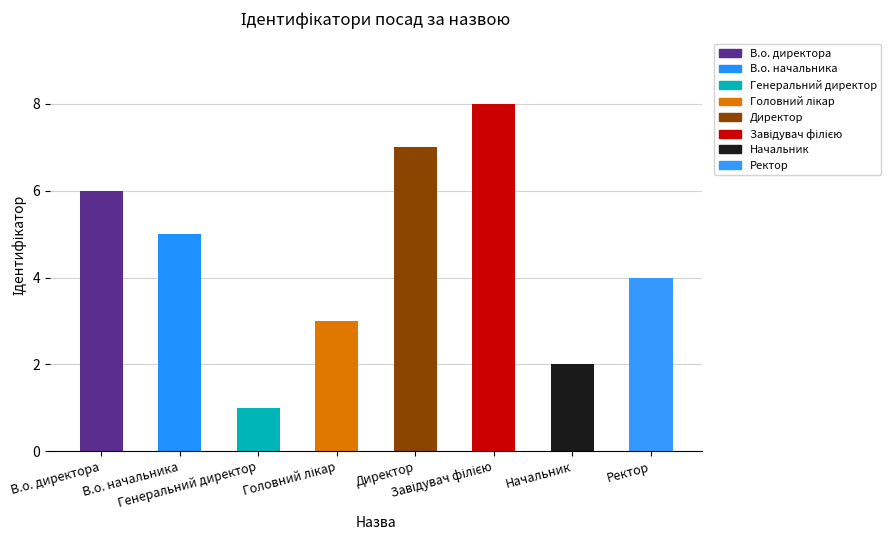

What is the sum of all values?

36